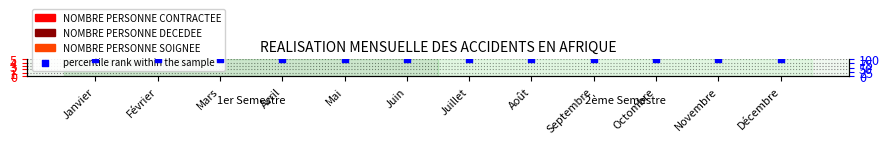

At which category is the sum across all series the highest?

Janvier